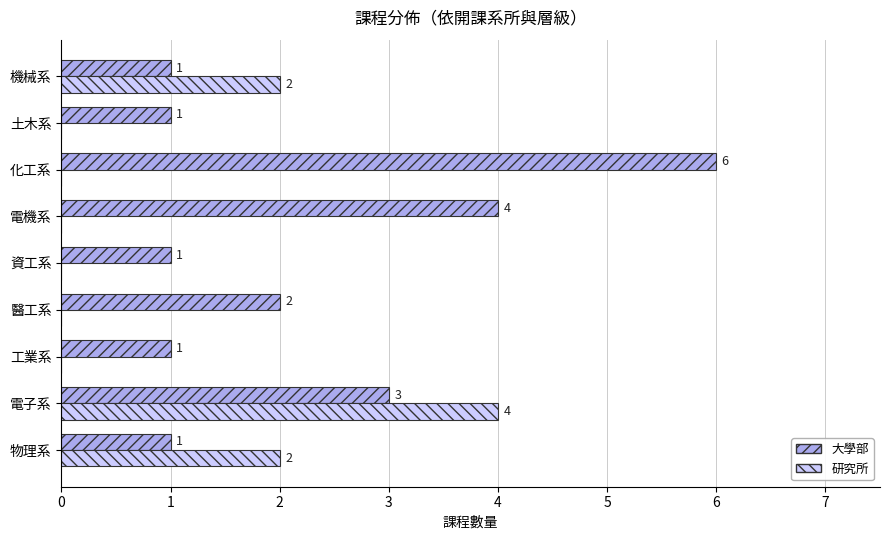

Between 物理系 and 工業系, which series saw the biggest shift?

研究所